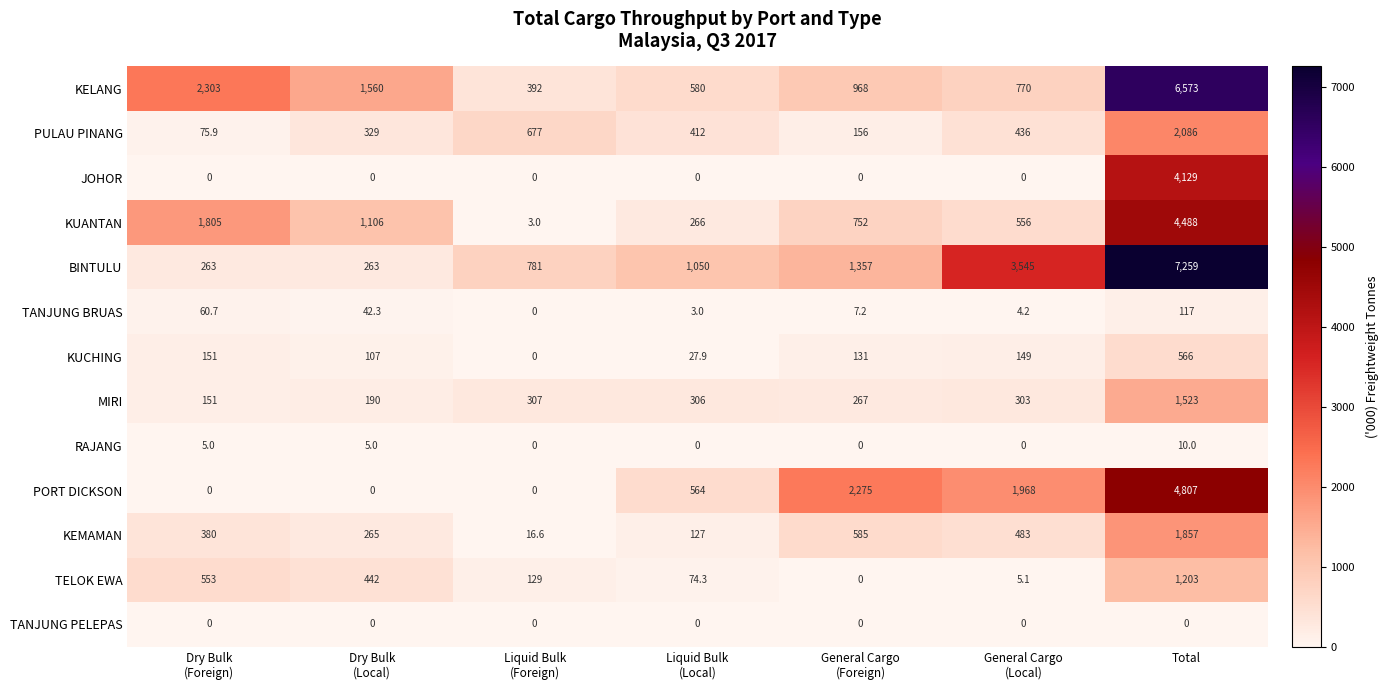

Count the number of categories in the chart.

7